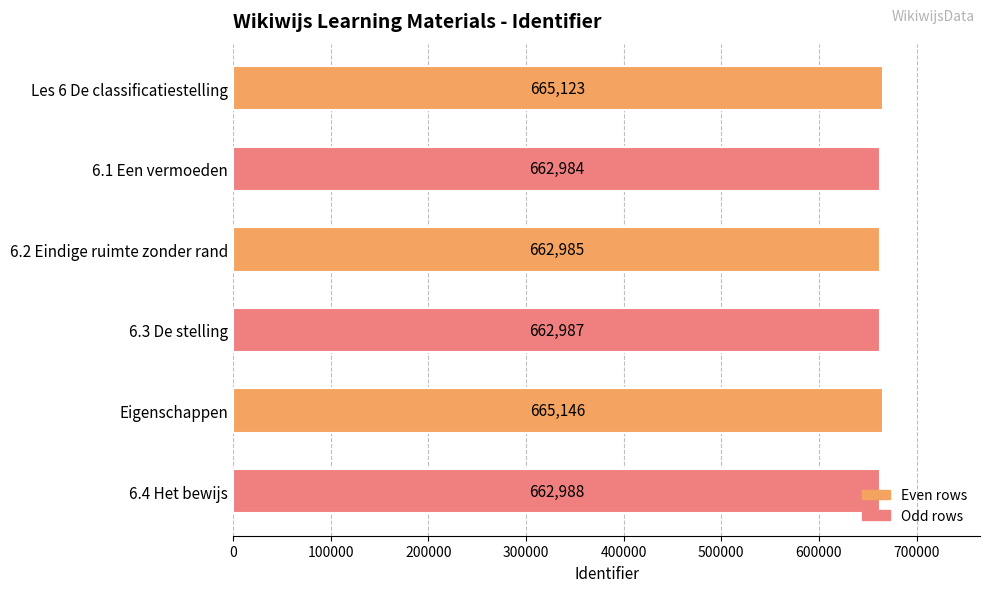

What is the change in value from Eigenschappen to 6.4 Het bewijs?

-2158